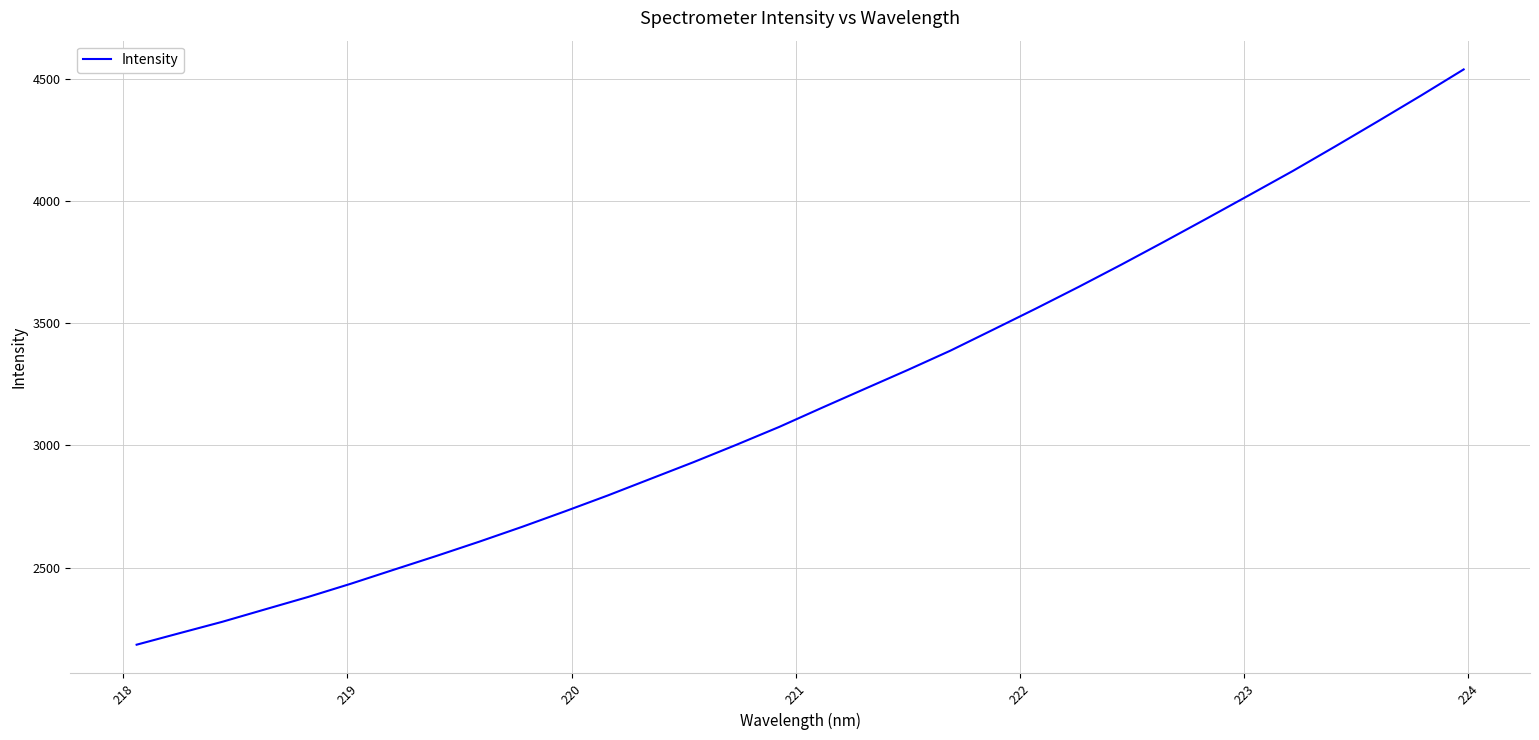

What is the difference between the maximum and minimum values?

2353.1